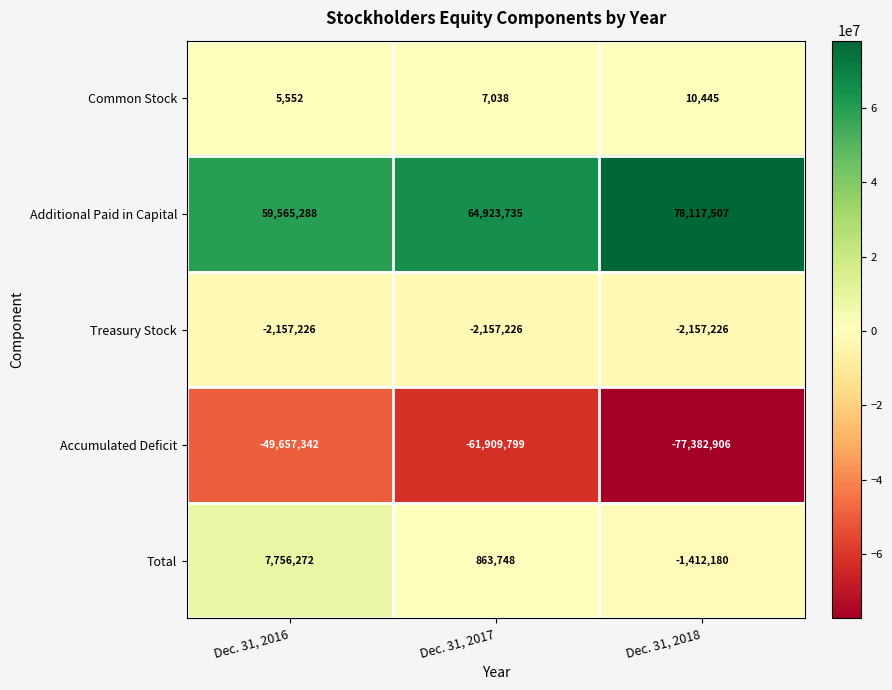

Between Dec. 31, 2017 and Dec. 31, 2018, which series saw the biggest shift?

Accumulated Deficit